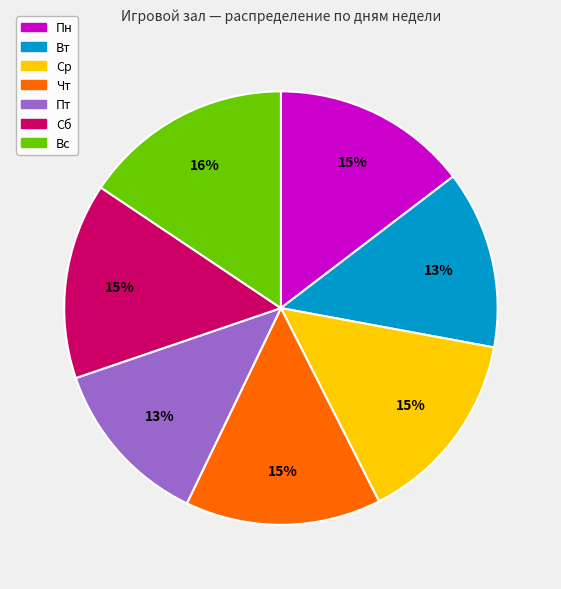

Is it true that Чт is 24% of the pie?

False